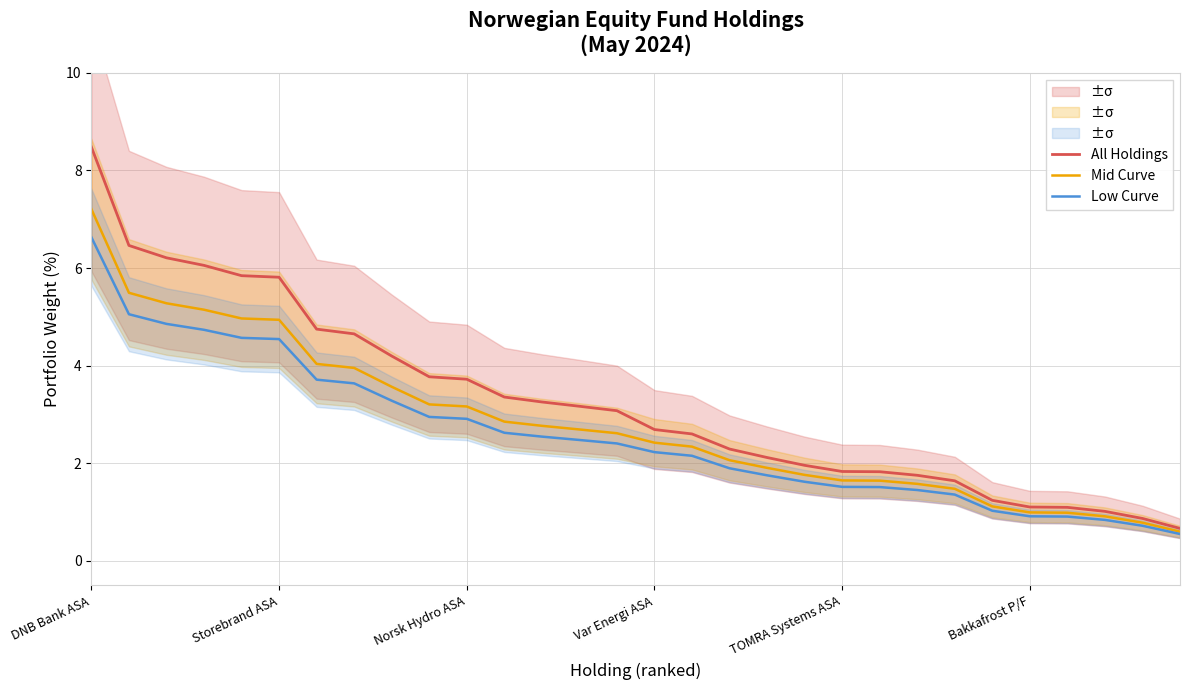

True or false: Mid Curve has more than 0 interior local peaks.

False